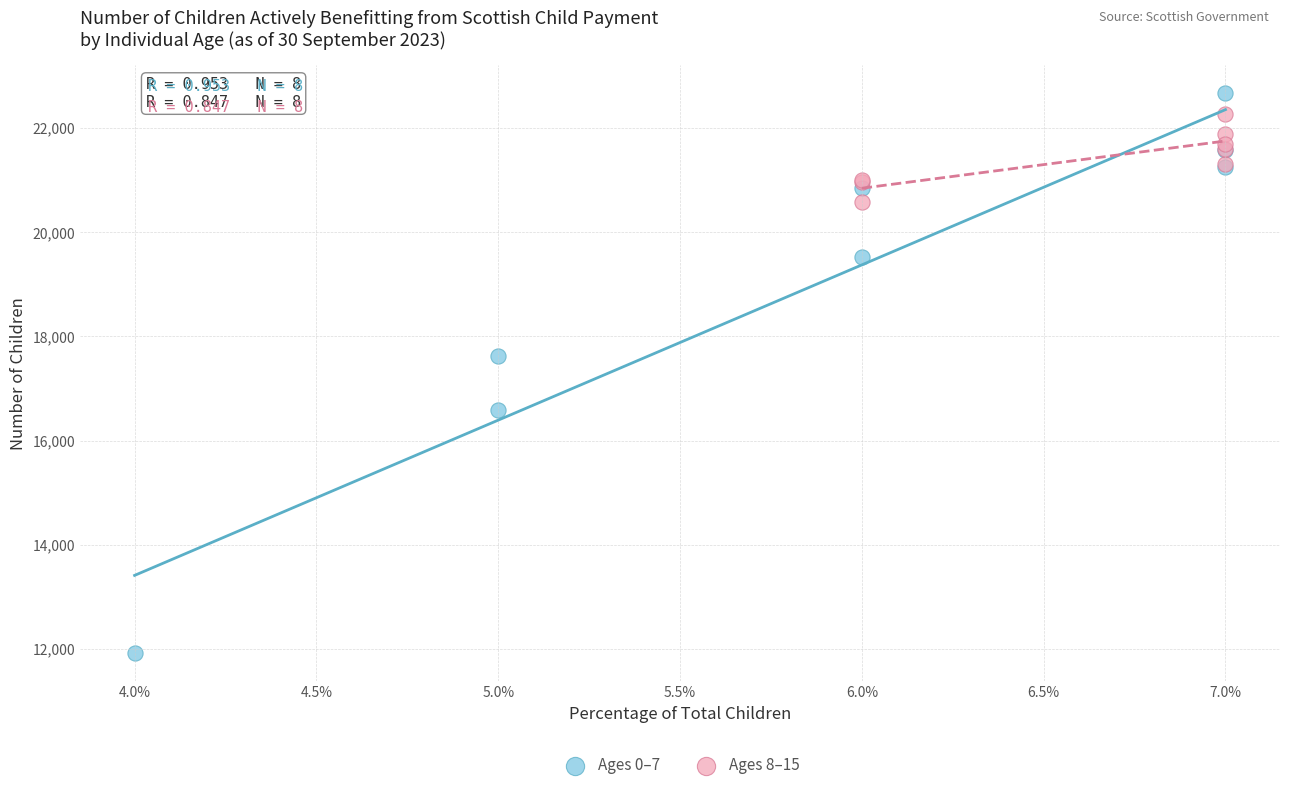

What are all the series names shown in the legend?

Ages 0–7, Ages 8–15